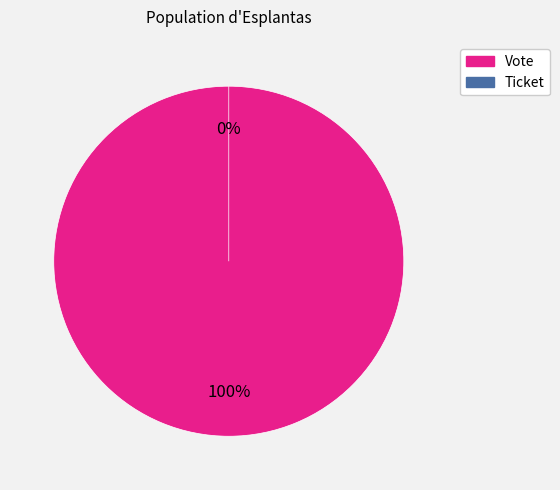

What is the largest slice in the pie chart?

Vote